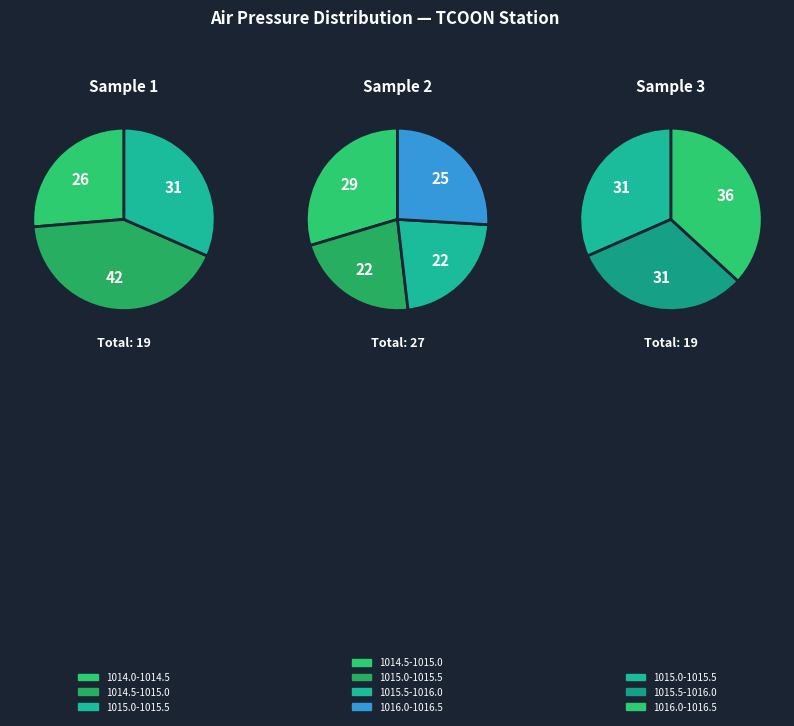

The 1014.5-1015.0 slice represents 14% of the pie. True or false?

False